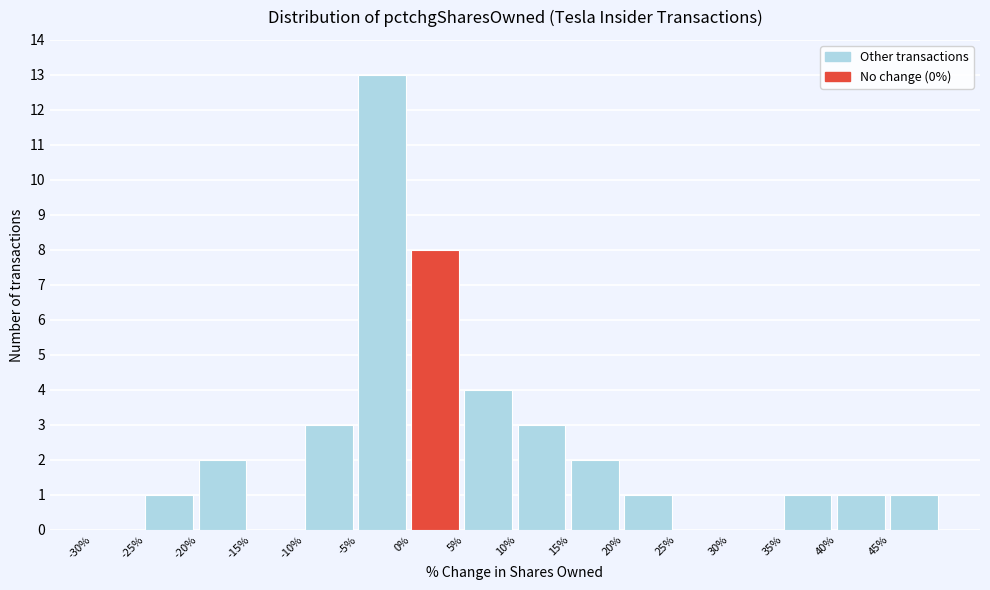

Reading left to right, list every bar in this chart as the range it spans on the x-axis followed by its height. The values are not printed on the chart, so give them approximately, as read against the axis.

-30 to -25: 0
-25 to -20: 1
-20 to -15: 2
-15 to -10: 0
-10 to -5: 3
-5 to 0: 13
0 to 5: 8
5 to 10: 4
10 to 15: 3
15 to 20: 2
20 to 25: 1
25 to 30: 0
30 to 35: 0
35 to 40: 1
40 to 45: 1
45 to 50: 1